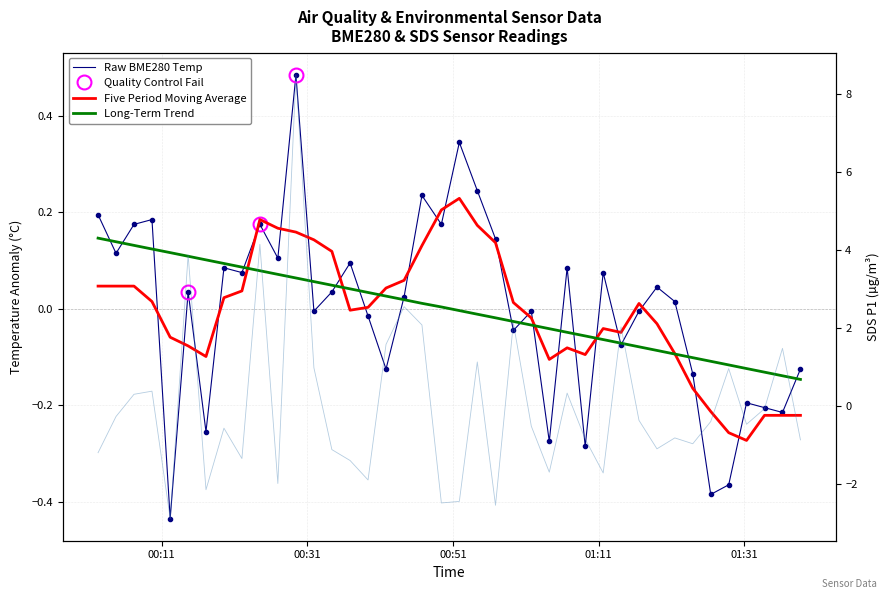

What is the difference between the maximum and minimum values in the BME280_temperature series?

0.9